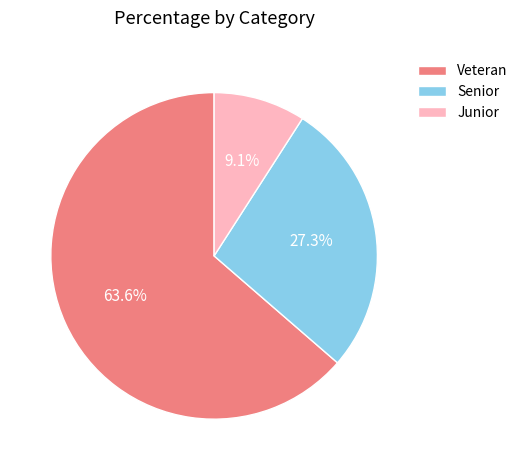

Do Junior and Veteran together represent more than half of the pie?

Yes